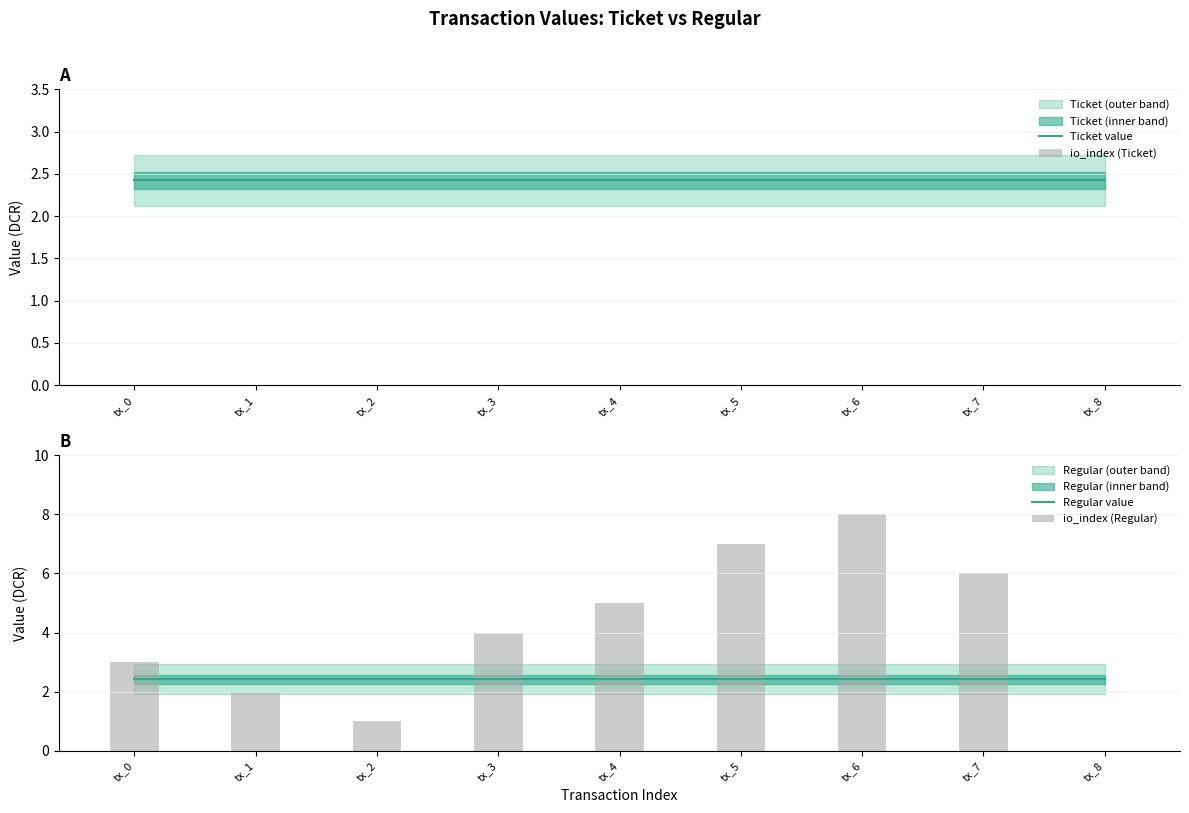

How many positive values does the io_index (Regular) series have?

8